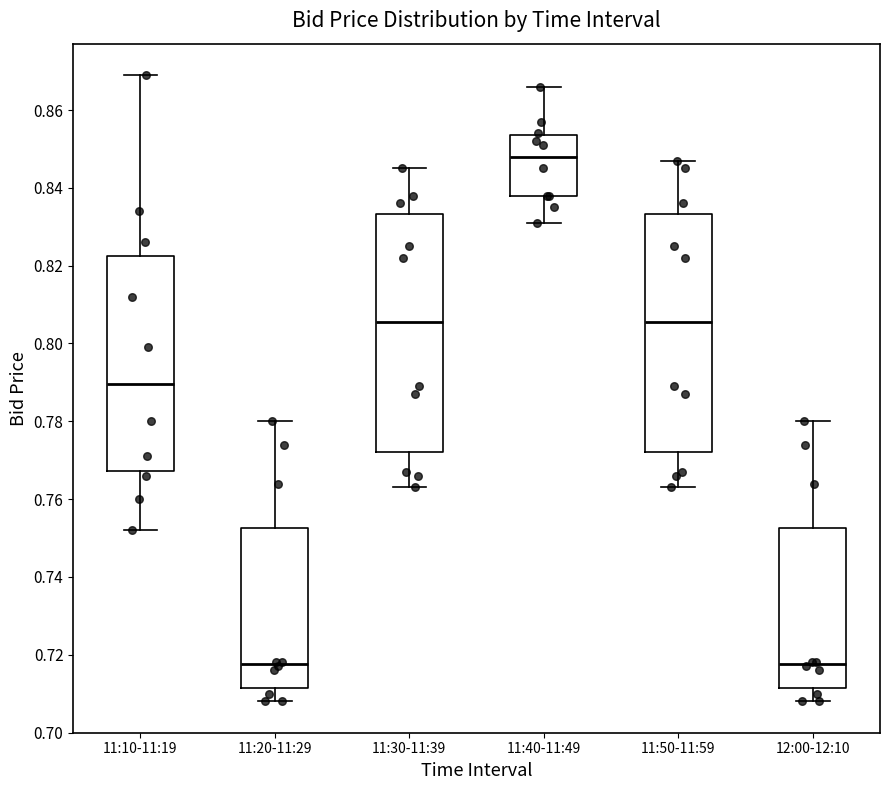

Reading left to right, transcribe this box plot: for each box, give where its median line is, the range the box spans, and where its two whiskers end, as read against the y-axis. The values are not printed on the chart, so give them approximately, as read against the axis.

11:10-11:19: median 0.790, box 0.768 to 0.822, whiskers 0.752 to 0.870
11:20-11:29: median 0.718, box 0.712 to 0.752, whiskers 0.708 to 0.780
11:30-11:39: median 0.806, box 0.772 to 0.834, whiskers 0.764 to 0.846
11:40-11:49: median 0.848, box 0.838 to 0.854, whiskers 0.832 to 0.866
11:50-11:59: median 0.806, box 0.772 to 0.834, whiskers 0.764 to 0.848
12:00-12:10: median 0.718, box 0.712 to 0.752, whiskers 0.708 to 0.780